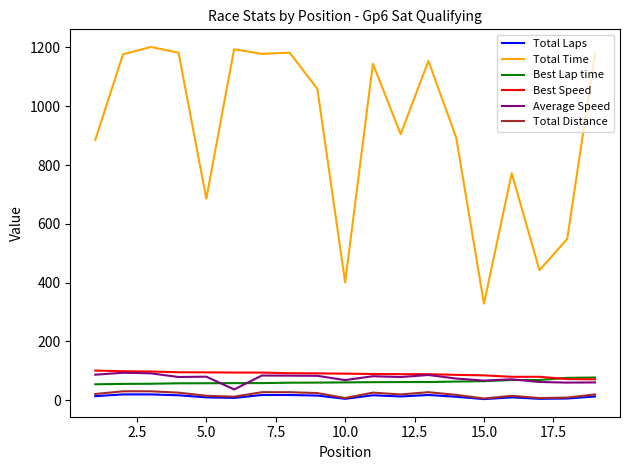

What is the highest value of the Total Time series?

1201.7